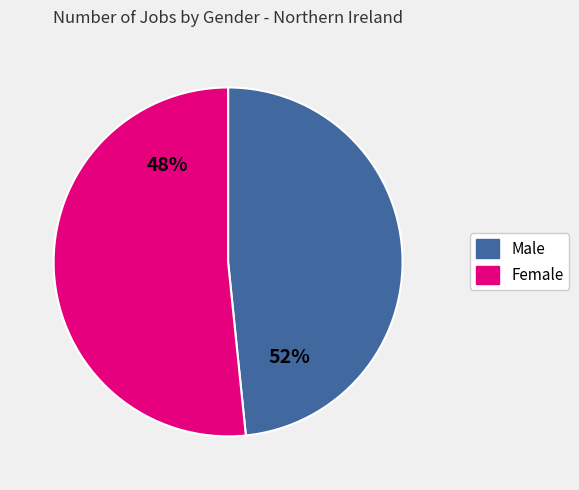

Is it true that Male is 61% of the pie?

False